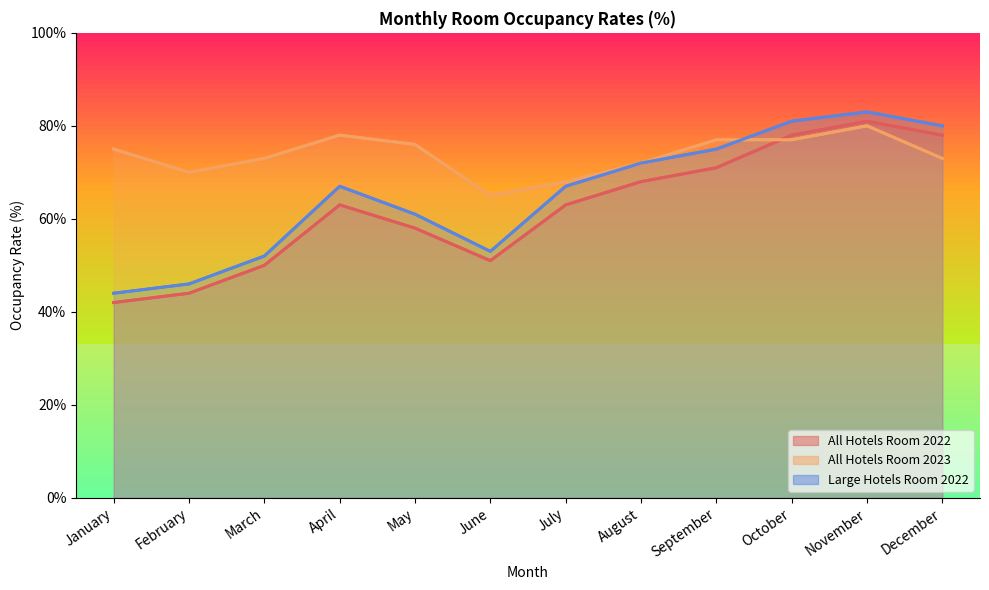

The value of Large Hotels Room 2022 at July is 34. True or false?

False